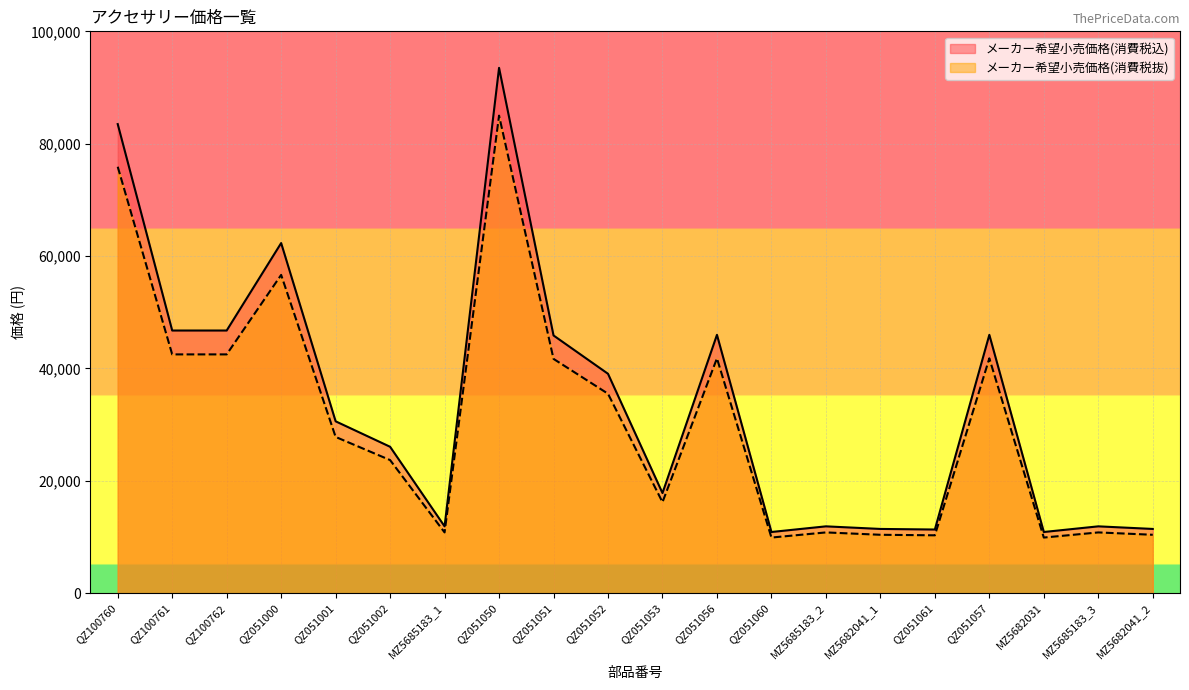

How many distinct data groups are displayed?

2